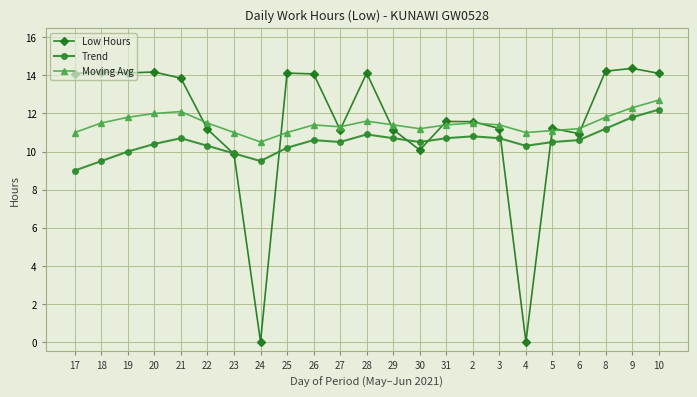

Is it true that Low Hours equals 10.1 at 30?

True